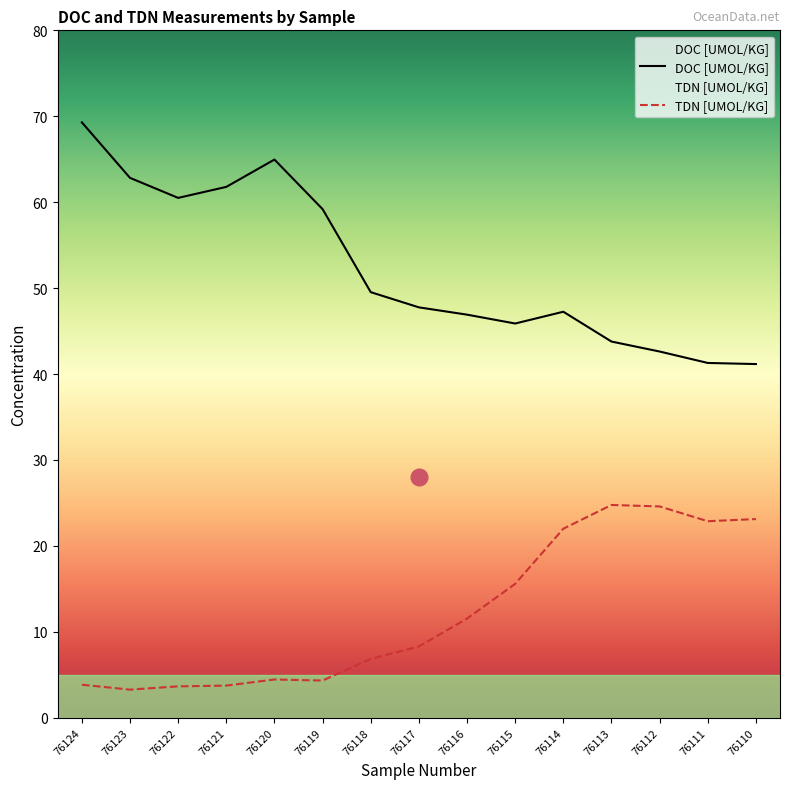

The value of TDN [UMOL/KG] at 76110 is 23.1. True or false?

True